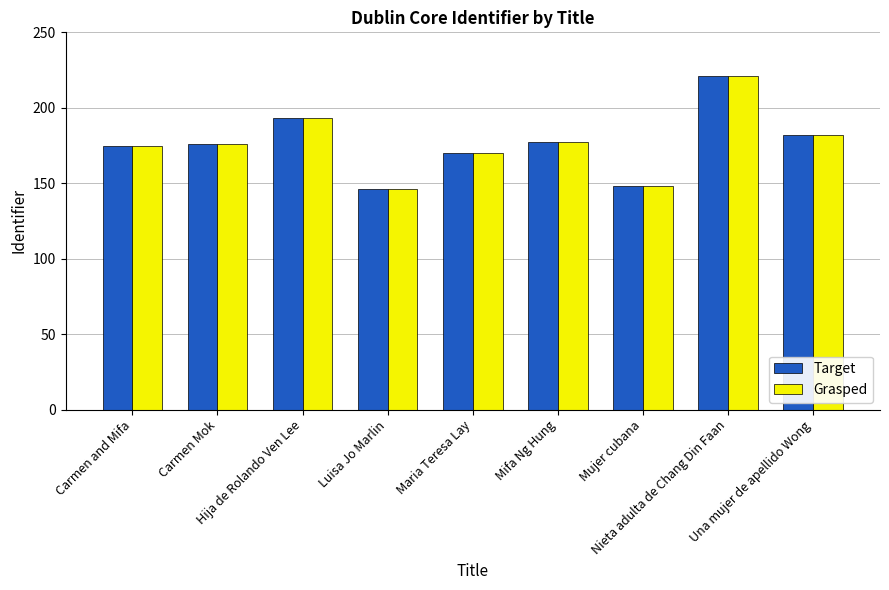

Which category has the highest value in the Target series?

Nieta adulta de Chang Din Faan